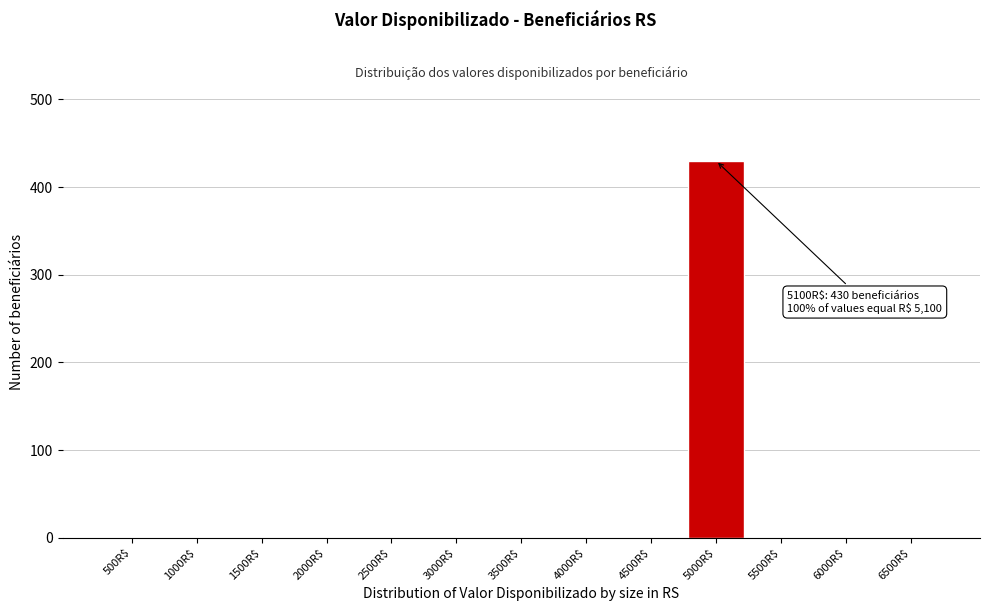

The chart shows a value of 274 at 5000R$. True or false?

False